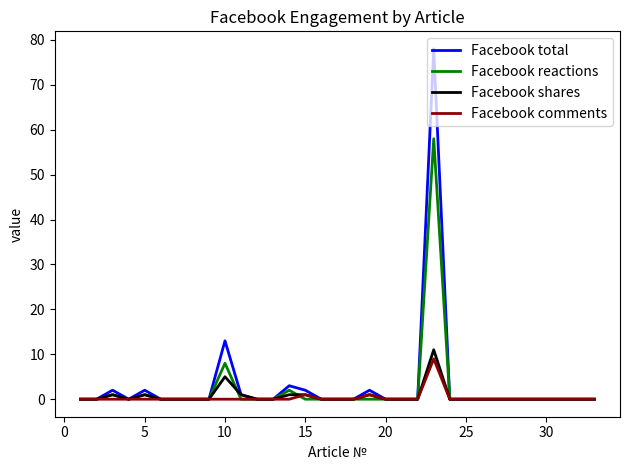

What is the highest value of the Facebook shares series?

11